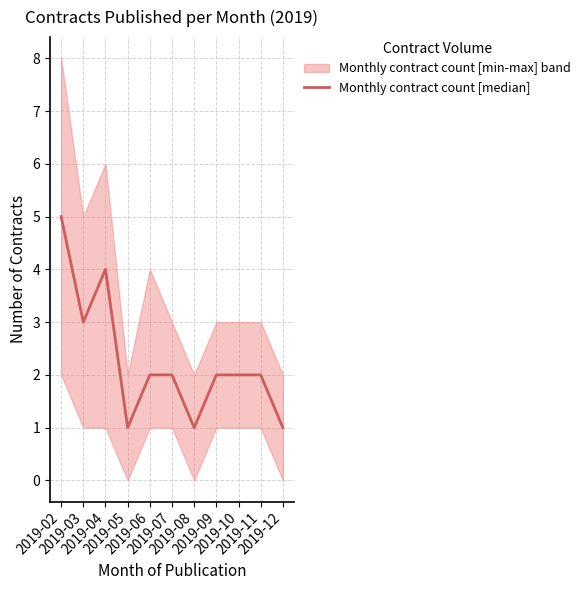

What is the smallest value displayed?

1